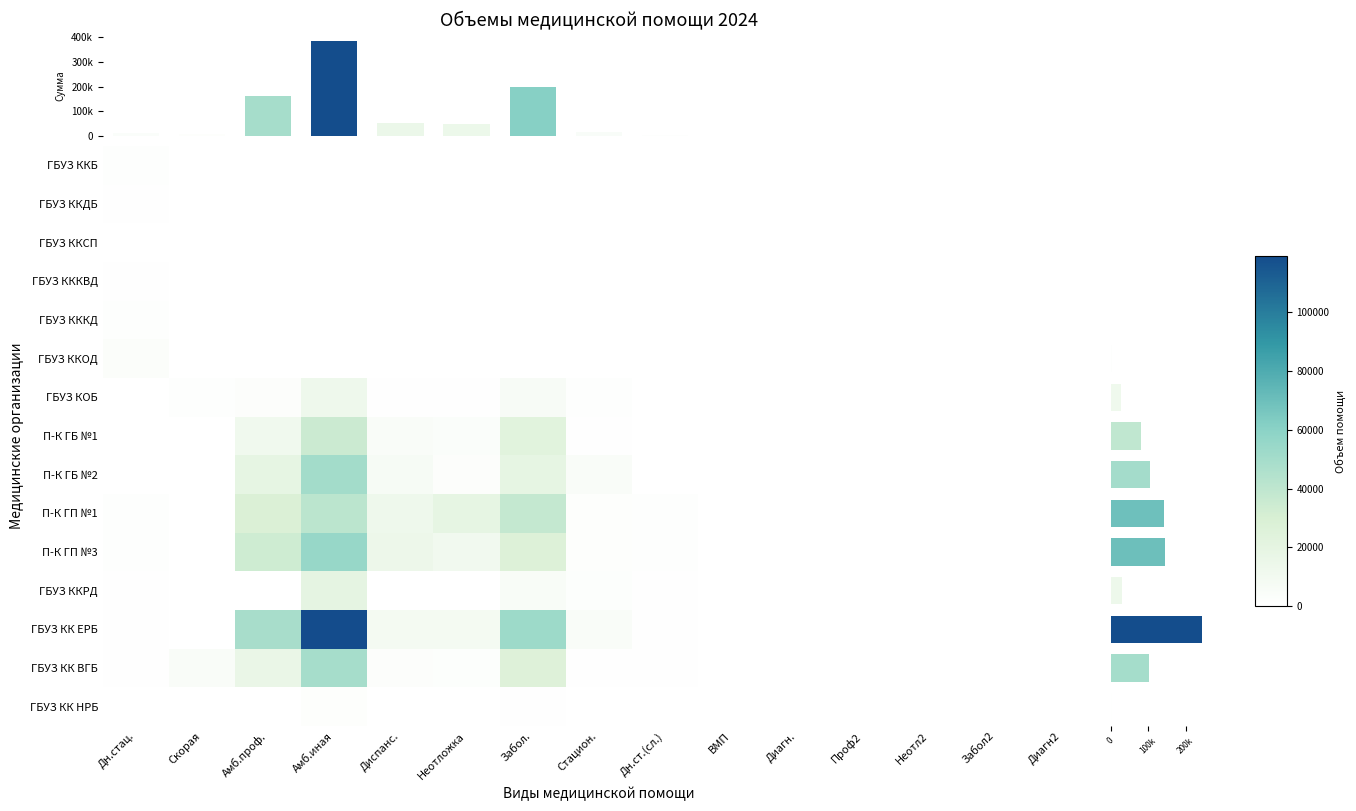

At how many categories does at least one series exceed 48117?

3